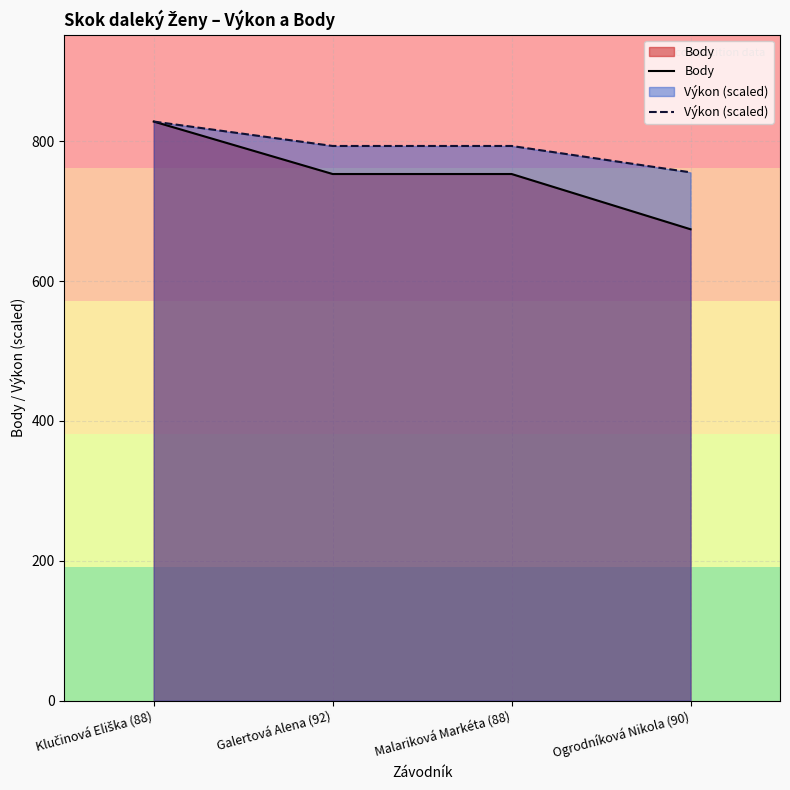

How many values in the Výkon (scaled) series exceed 793?

3